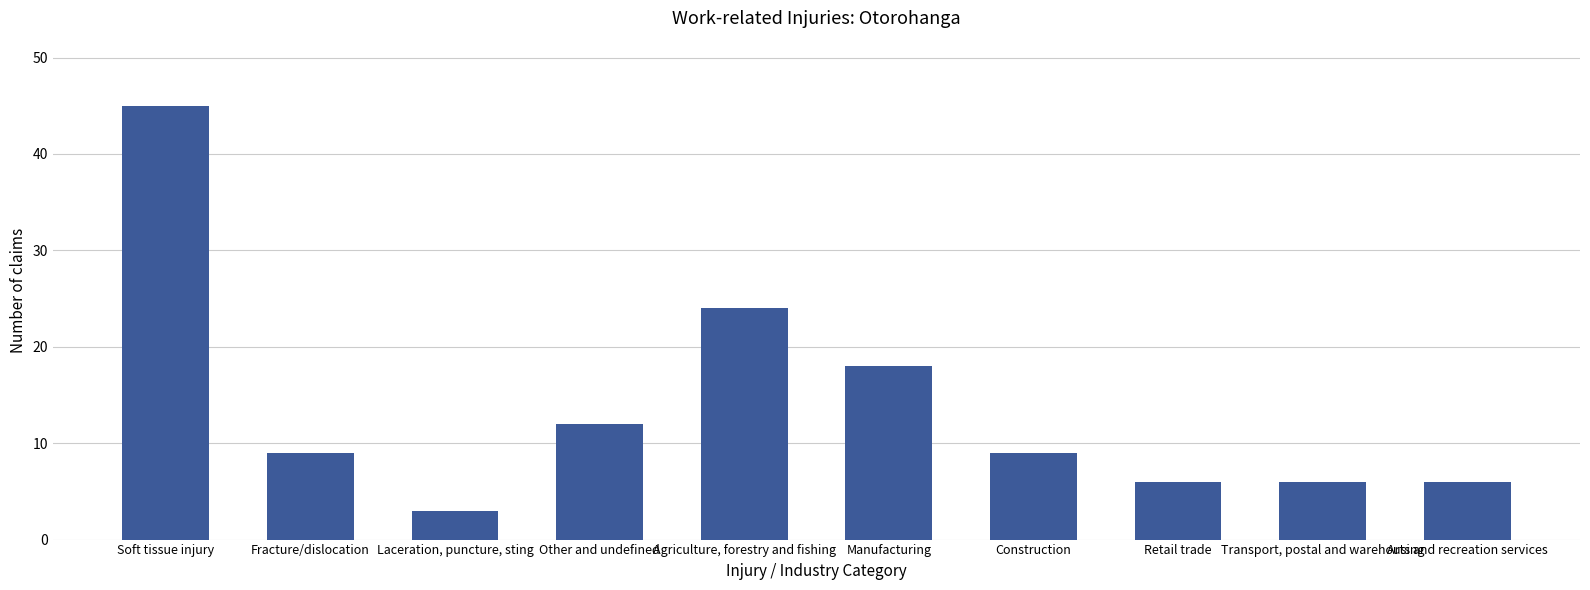

What is the ratio of the value at Retail trade to the value at Arts and recreation services?

1.0